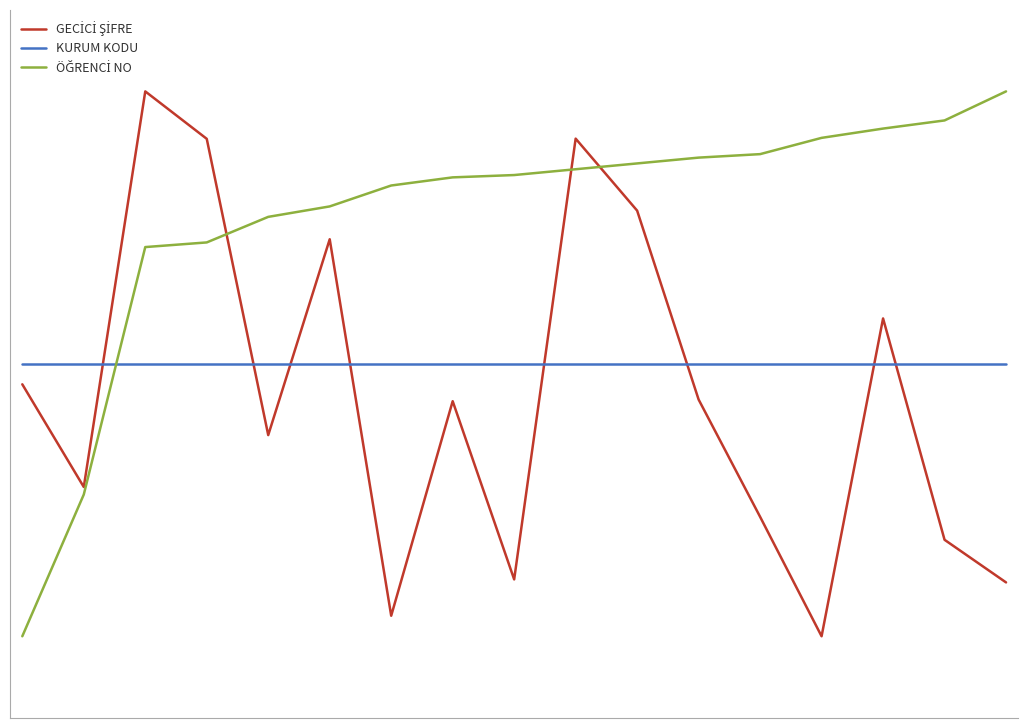

At how many categories does at least one series exceed 0?

17